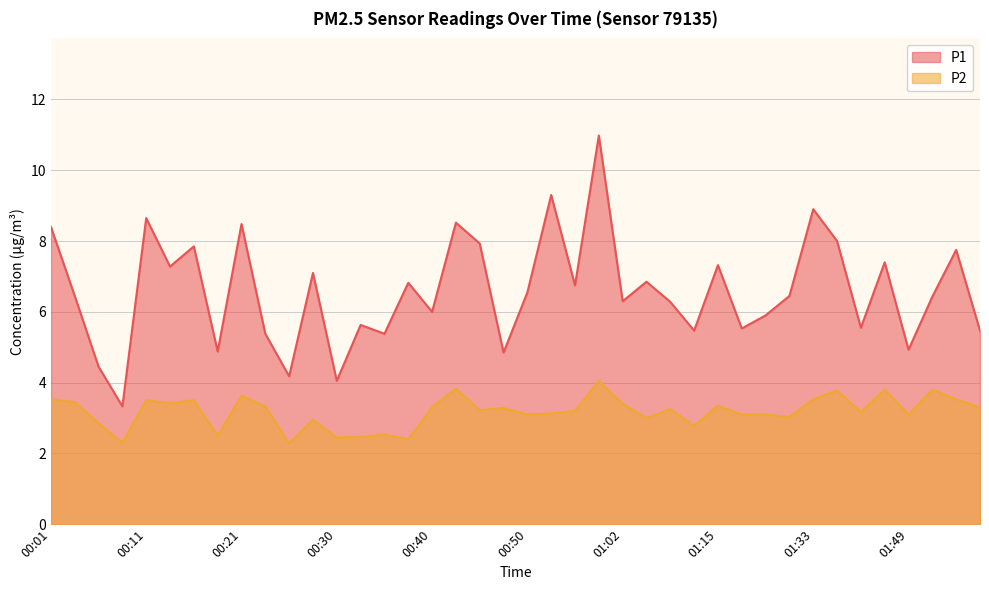

In P1, how many points are lower than both neighbors (excluding endpoints)?

14